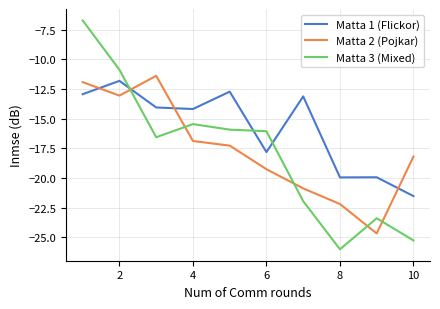

What is the maximum value shown in the chart?

-6.7